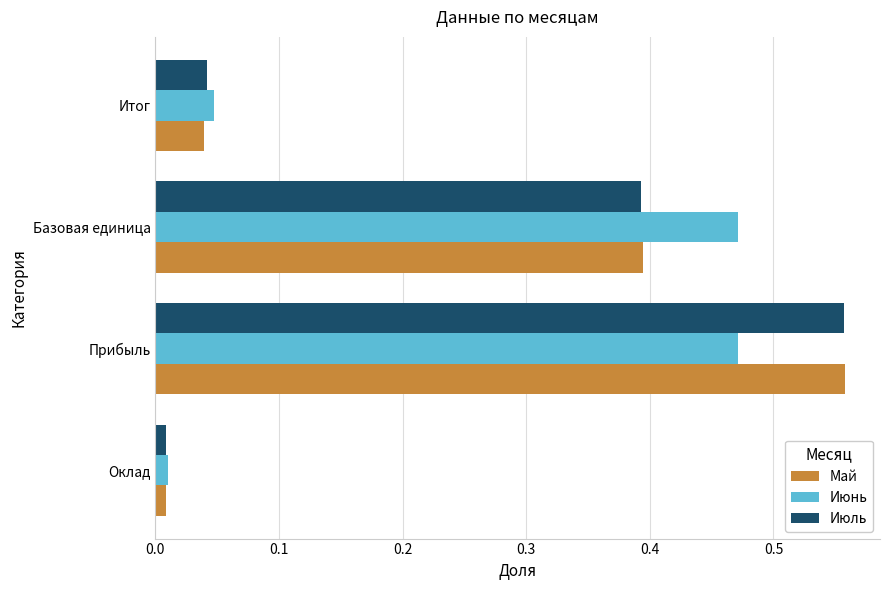

Rank the categories by Май value from highest to lowest.

Прибыль, Базовая единица, Итог, Оклад